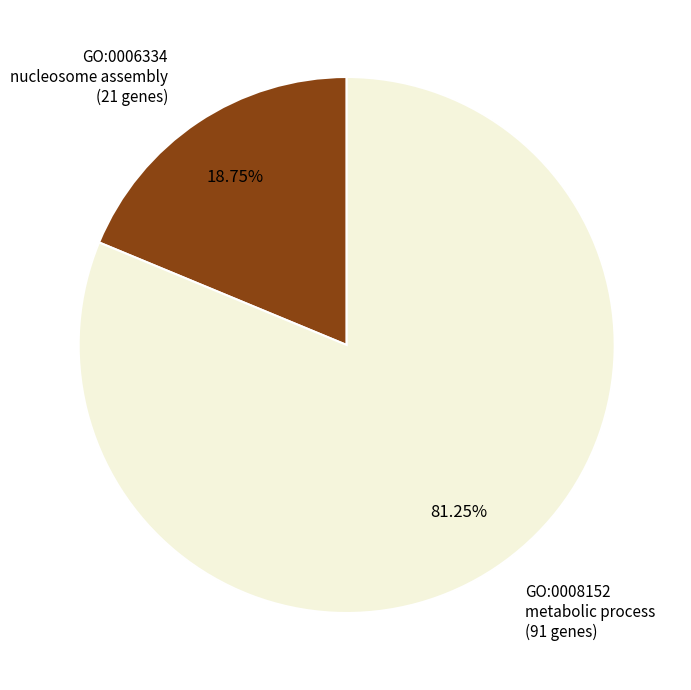

Does any single category account for the majority?

Yes